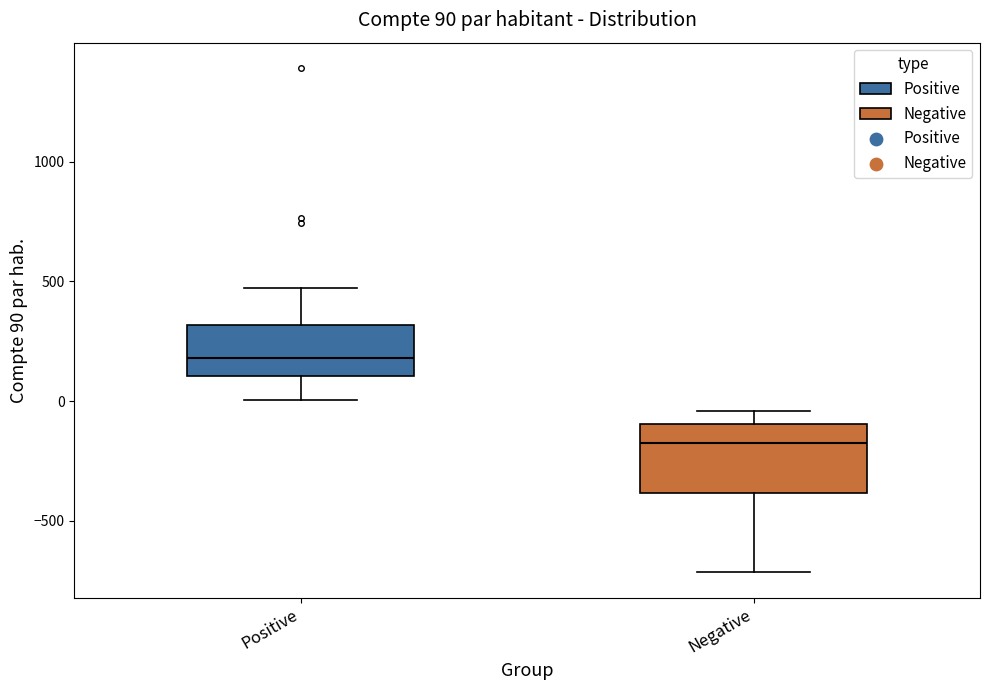

Which box has the highest median line?

Positive